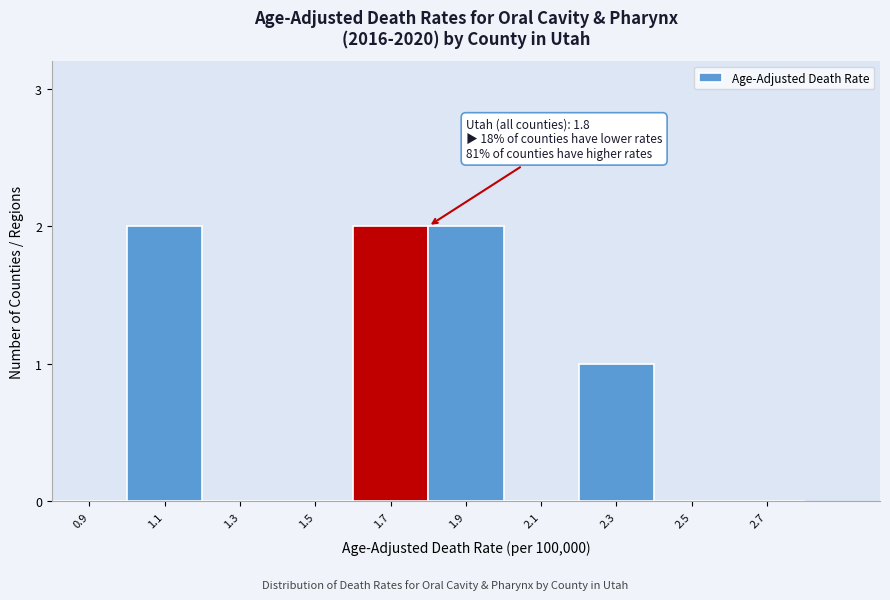

Reading right to left, what are all the values shown in this chart?

2.7=0	2.5=0	2.3=1	2.1=0	1.9=2	1.7=2	1.5=0	1.3=0	1.1=2	0.9=0